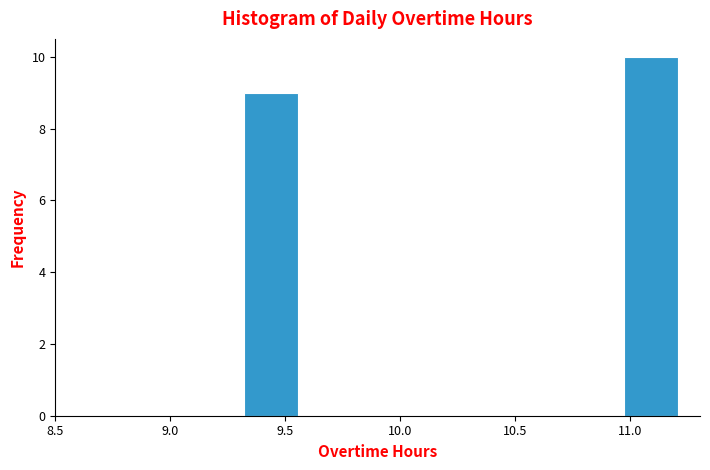

Reading left to right, transcribe this chart: for each bar, give the range it covers on the x-axis and its height. Neither the bar edges nor the heights are printed on the chart, so give them approximately, as read against the axes.

9.30 to 9.55: 9
9.55 to 9.80: 0
9.80 to 10.05: 0
10.05 to 10.25: 0
10.25 to 10.50: 0
10.50 to 10.75: 0
10.75 to 10.95: 0
10.95 to 11.20: 10